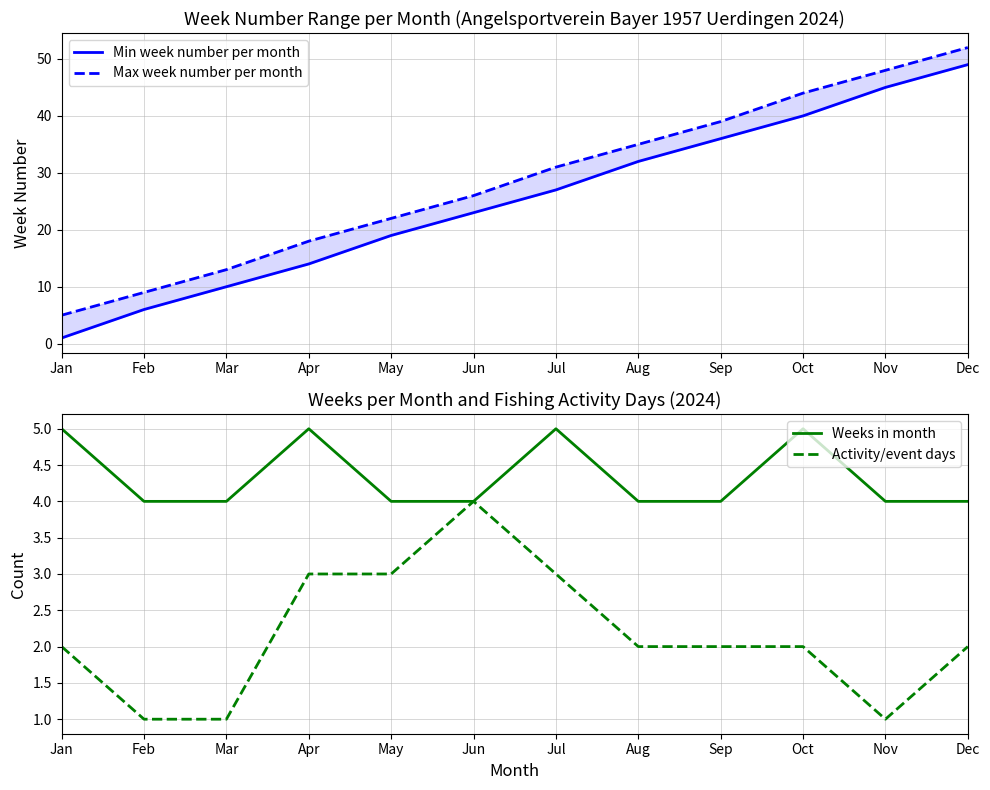

At which label does Min week number per month reach its peak?

Dec